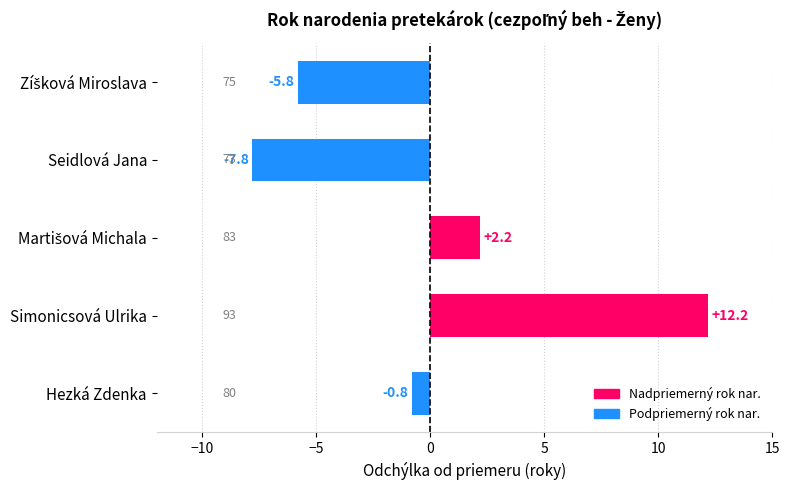

What is the difference between the maximum and minimum values?

20.0